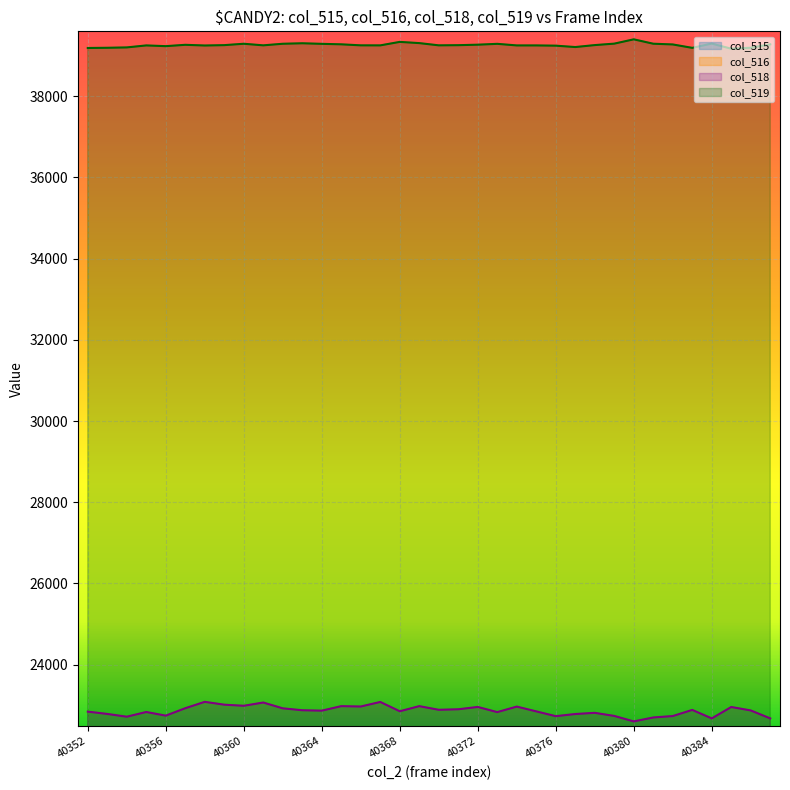

Does the chart display data point markers on the line(s)?

No